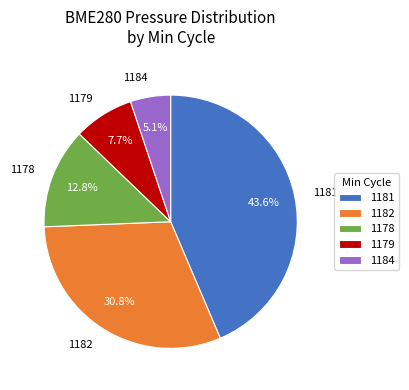

What portion of the pie excludes 1182?

69.2%